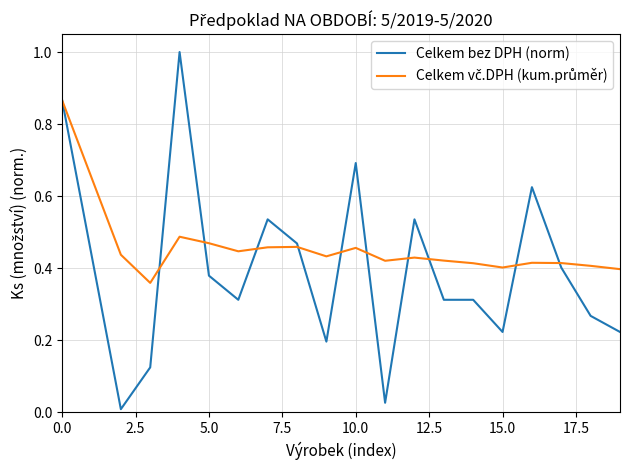

How many distinct data groups are displayed?

2